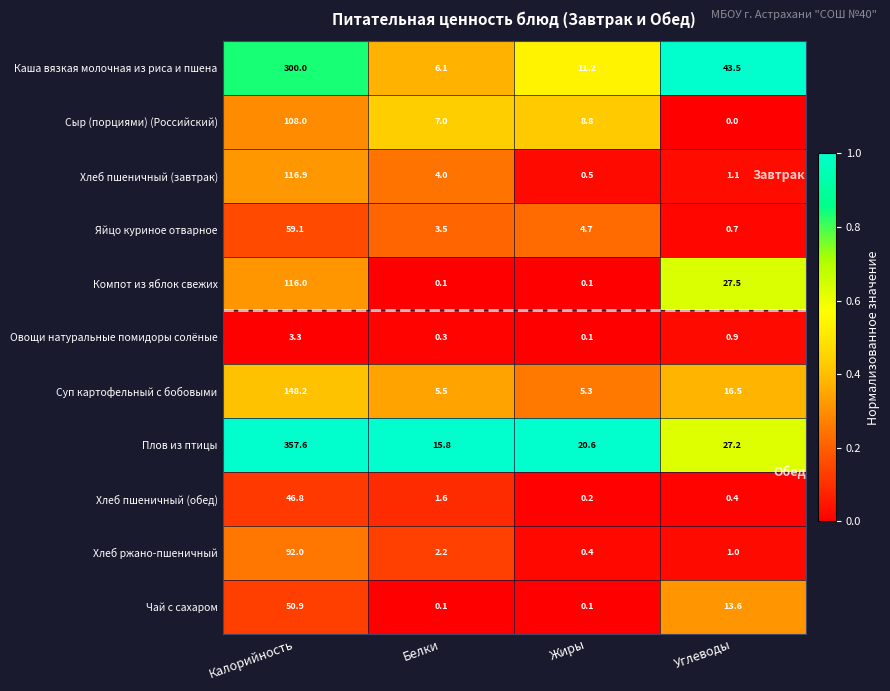

What is the sum of all Каша вязкая молочная из риса и пшена values?

360.8